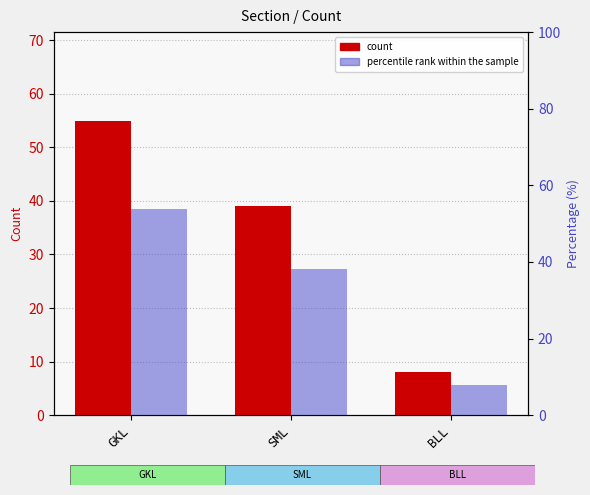

What is the maximum value shown in the chart?

55.0